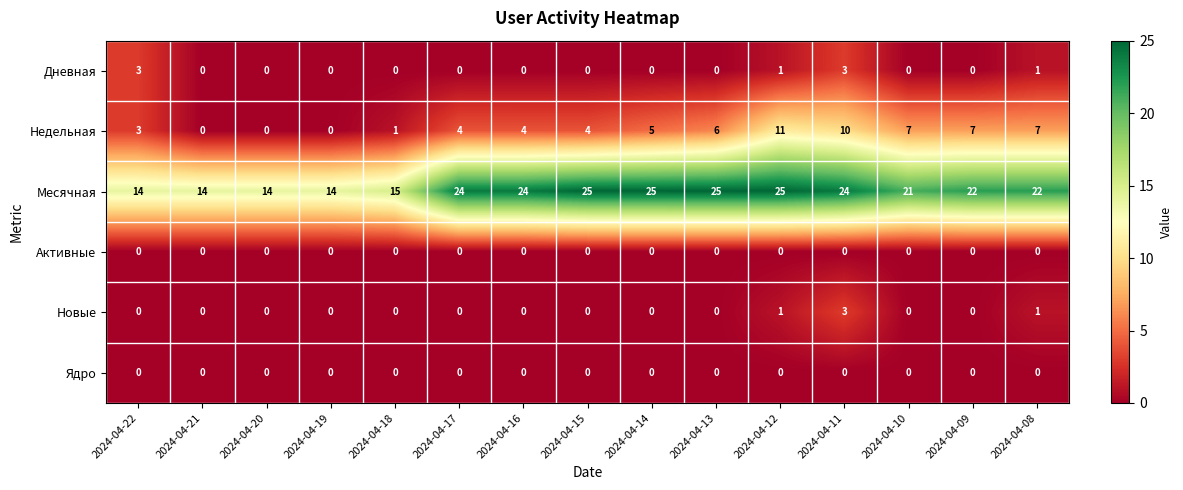

How many series are shown in this chart?

6